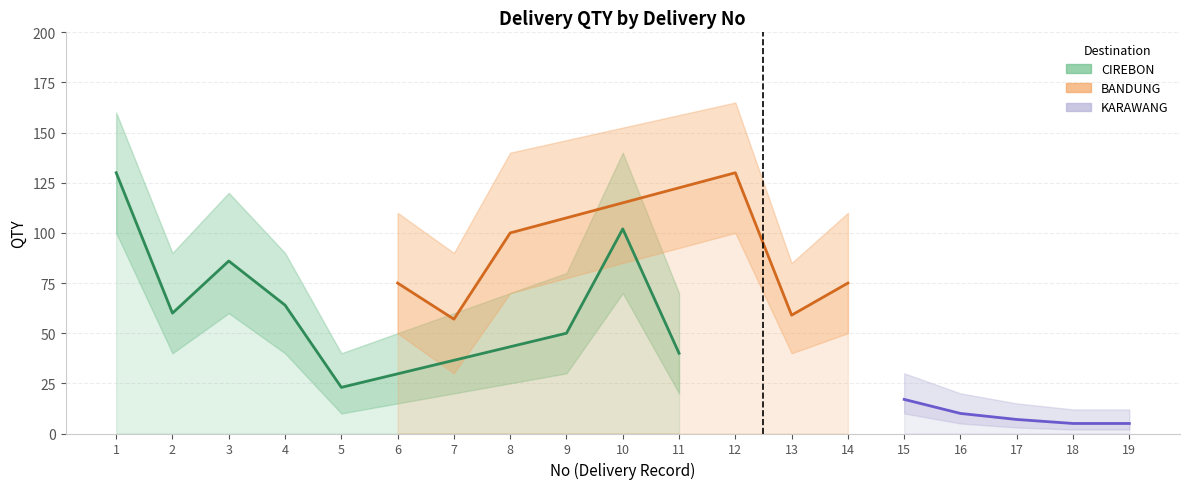

What is the value of the QTY_upper point at the 13th from the left?

85